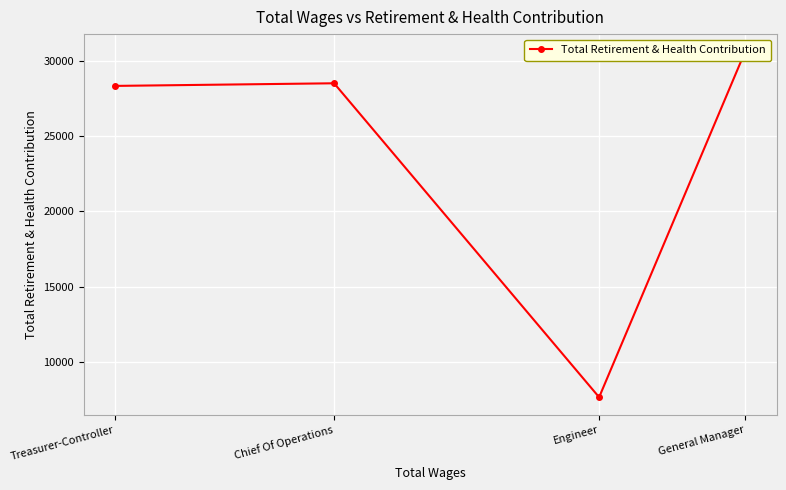

What is the maximum value shown in the chart?

30620